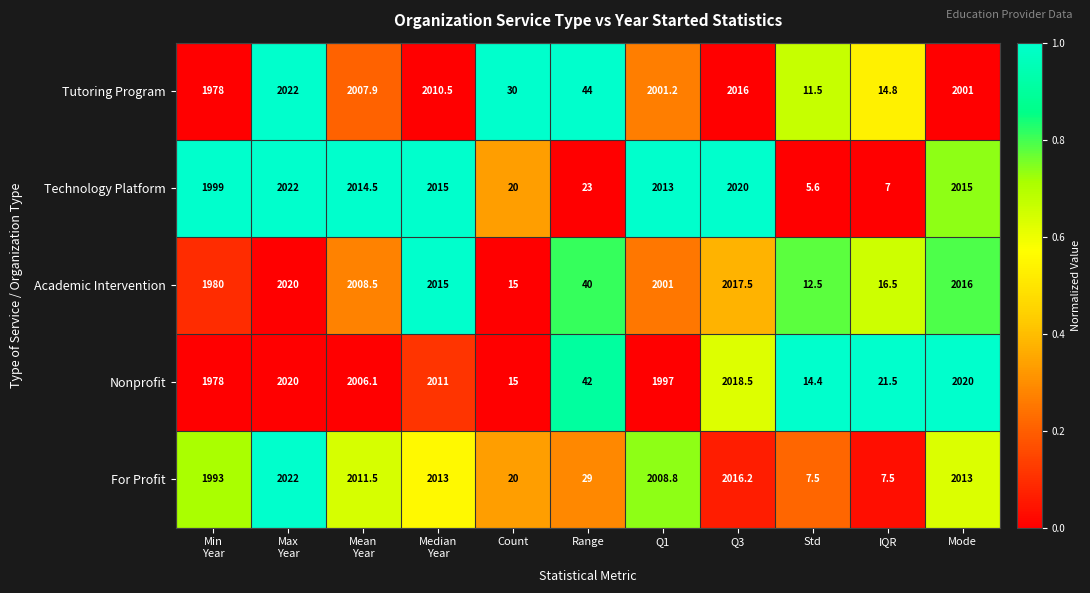

True or false: Technology Platform has a value of 2020.0 at Q3.

True